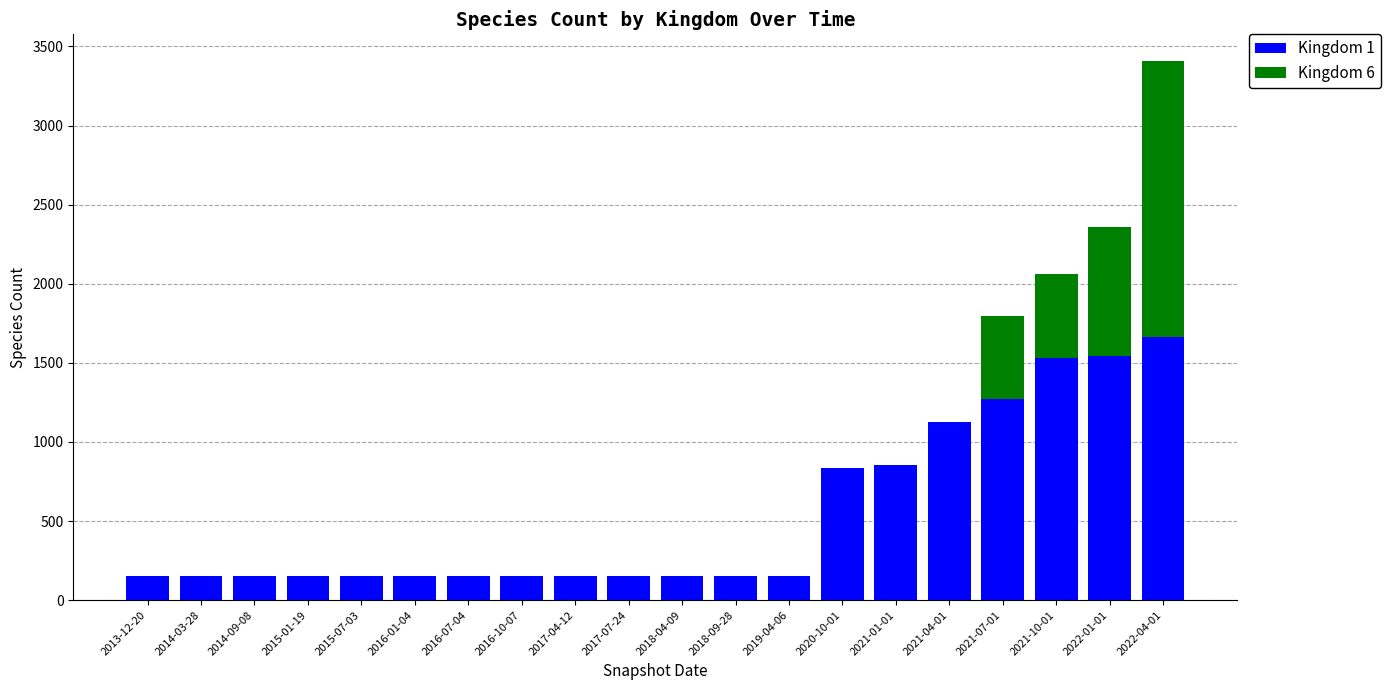

At which category is the sum across all series the highest?

2022-04-01